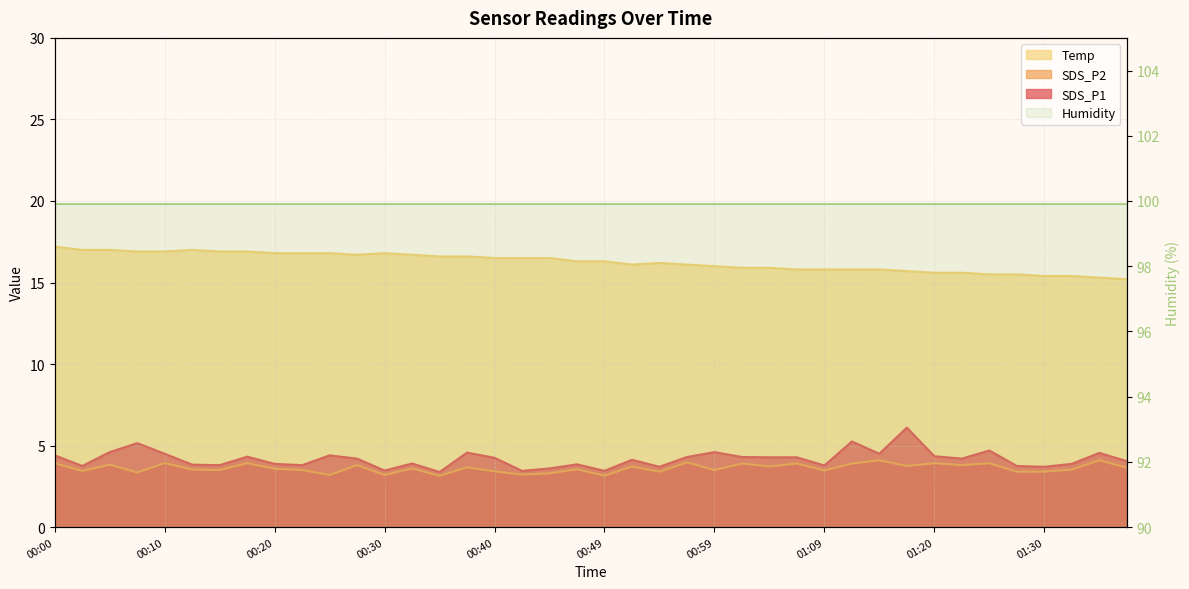

What are all the series names shown in the legend?

Temp, SDS_P2, SDS_P1, Humidity